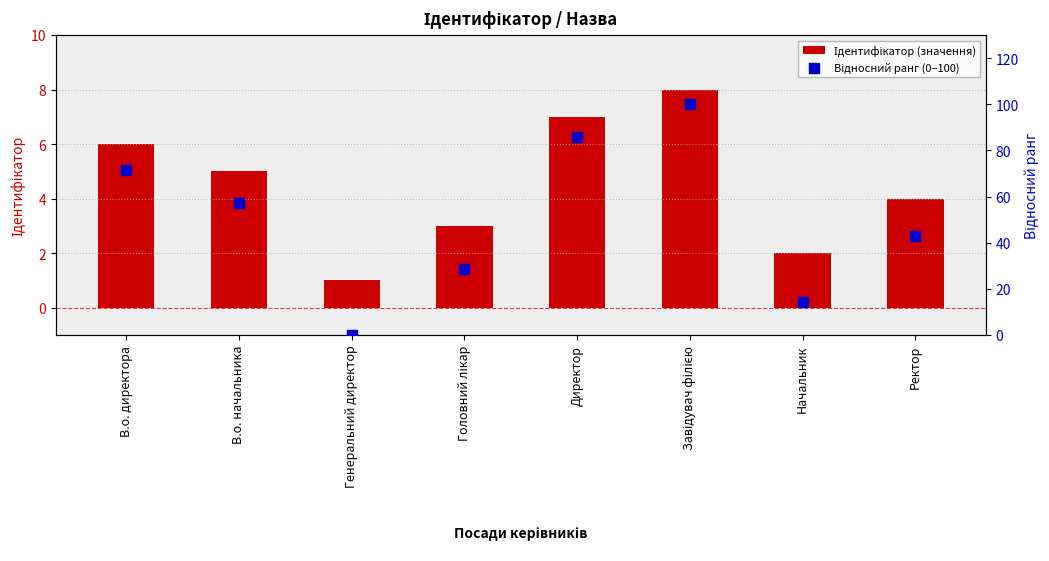

Which series contains the lowest Y value?

Відносний ранг (0–100)